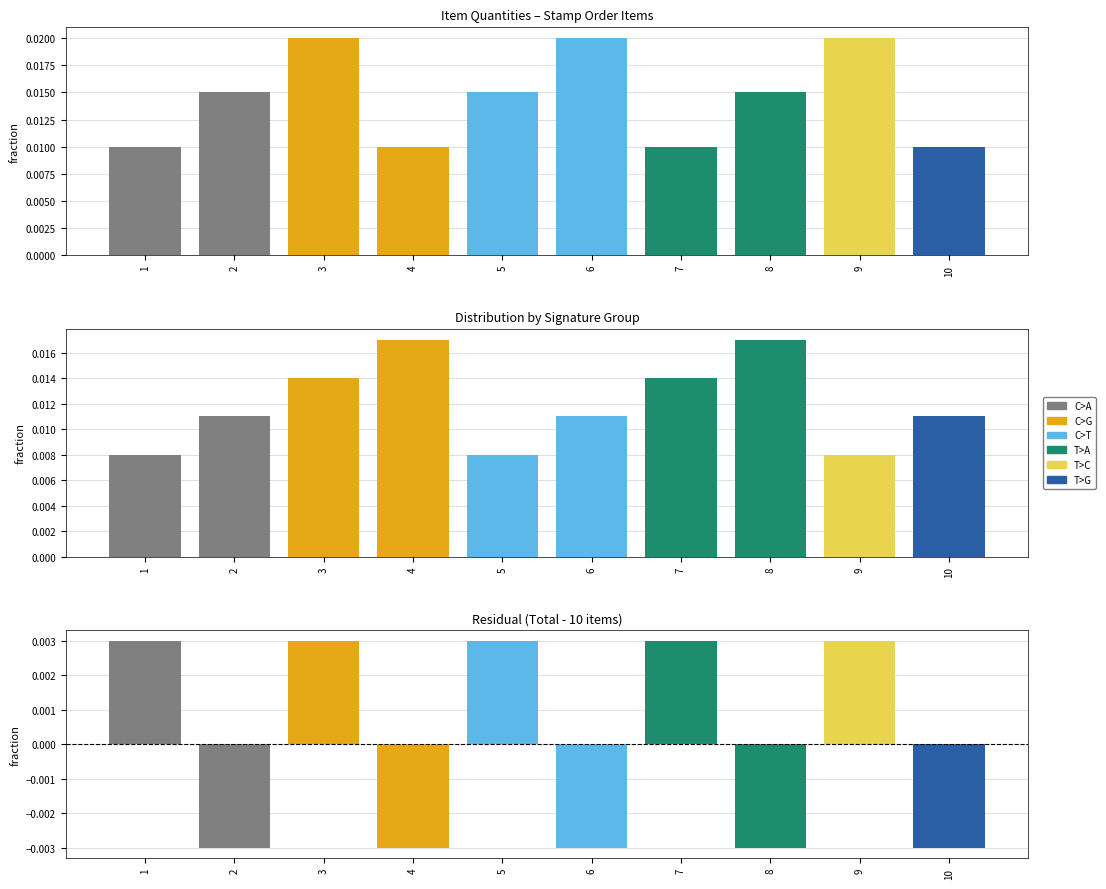

Between 2 and 9, which series saw the biggest shift?

C>A